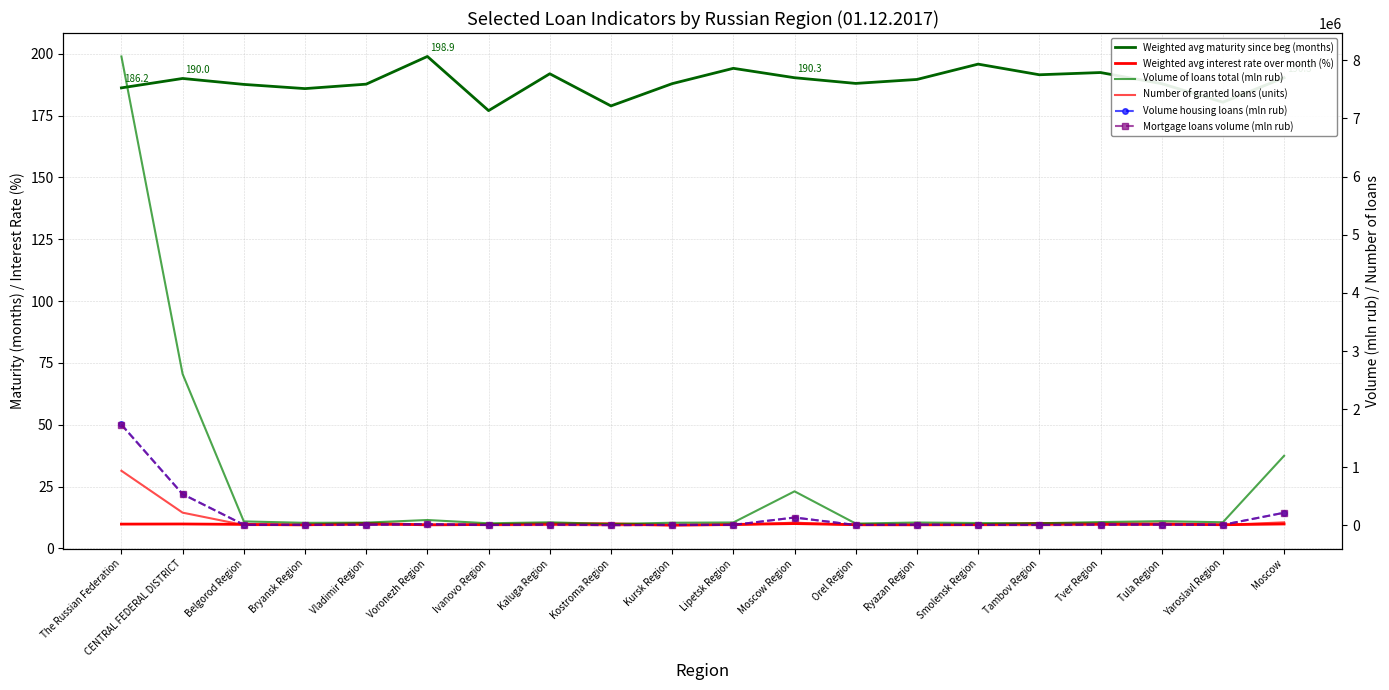

Reading left to right, transcribe all the data shown in this chart.

Weighted avg maturity since beg (months): 186.2	190.0	187.6	185.9	187.7	198.9	177.0	191.9	178.9	187.9	194.1	190.3	188.0	189.6	195.8	191.5	192.4	187.9	180.4	190.3
Weighted avg interest rate over month (%): 9.8	9.8	9.7	9.5	10.1	9.5	9.7	9.9	9.9	9.4	9.7	10.0	9.6	9.5	9.6	10.1	9.9	9.9	9.6	9.9
Volume of loans total (mln rub): 8067116.0	2605515.0	69704.0	44989.0	48737.0	93686.0	37189.0	54315.0	25244.0	46741.0	51125.0	586797.0	32482.0	50479.0	41947.0	37524.0	58131.0	73328.0	54973.0	1198123.0
Number of granted loans (units): 940552.0	220292.0	7488.0	6872.0	8299.0	14221.0	5550.0	7447.0	4340.0	6877.0	6439.0	48635.0	5325.0	8492.0	5559.0	5342.0	8249.0	9133.0	8003.0	54021.0
Volume housing loans (mln rub): 1736708.0	540086.0	11889.0	9871.0	12968.0	21502.0	7778.0	13999.0	5740.0	9635.0	9632.0	136739.0	7953.0	13261.0	9262.0	8388.0	14571.0	15762.0	11593.0	219542.0
Mortgage loans volume (mln rub): 1730933.0	537489.0	11846.0	9860.0	12955.0	21472.0	7754.0	13950.0	5719.0	9617.0	9494.0	136376.0	7952.0	13237.0	9255.0	8323.0	14562.0	15759.0	11559.0	217800.0